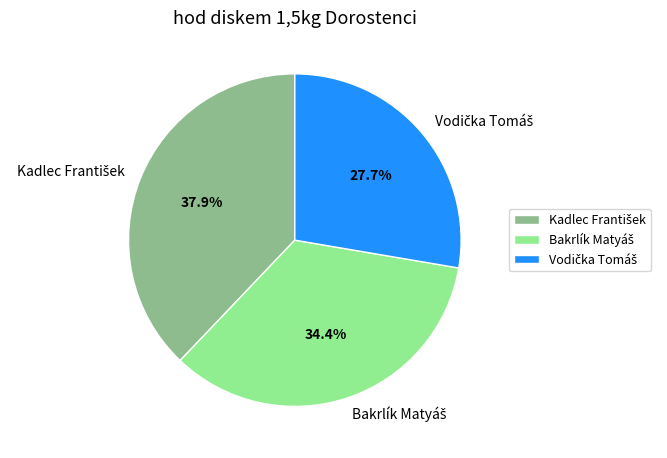

Is there a majority slice in this chart?

No